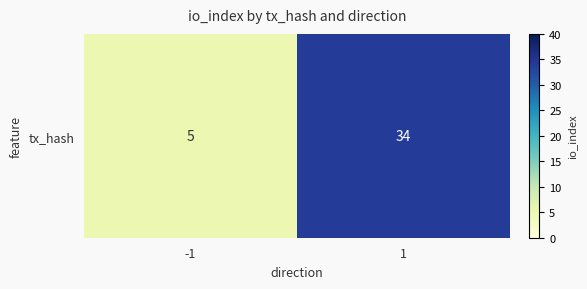

Between -1 and 1, which is larger?

1